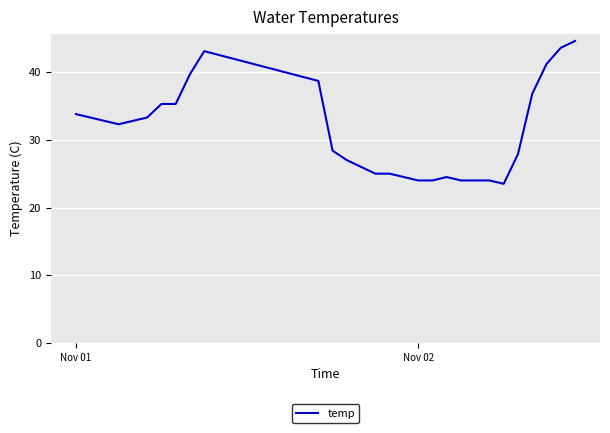

What is the minimum value shown in the chart?

23.5